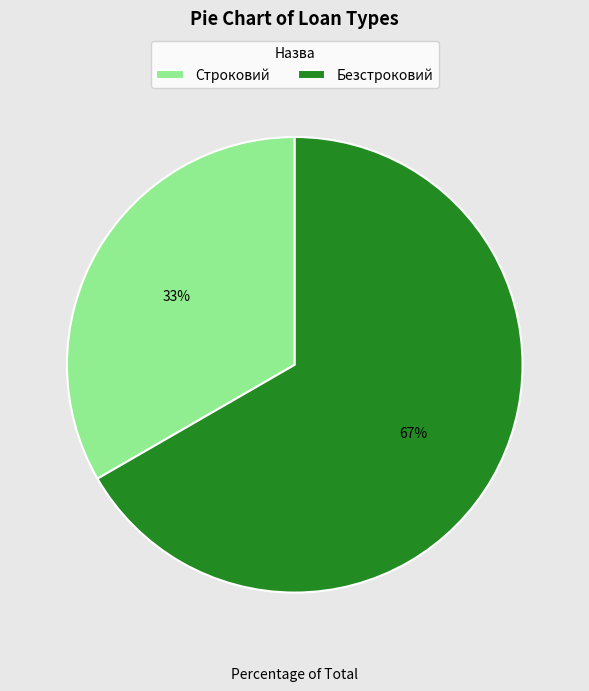

How many segments does this pie chart have?

2